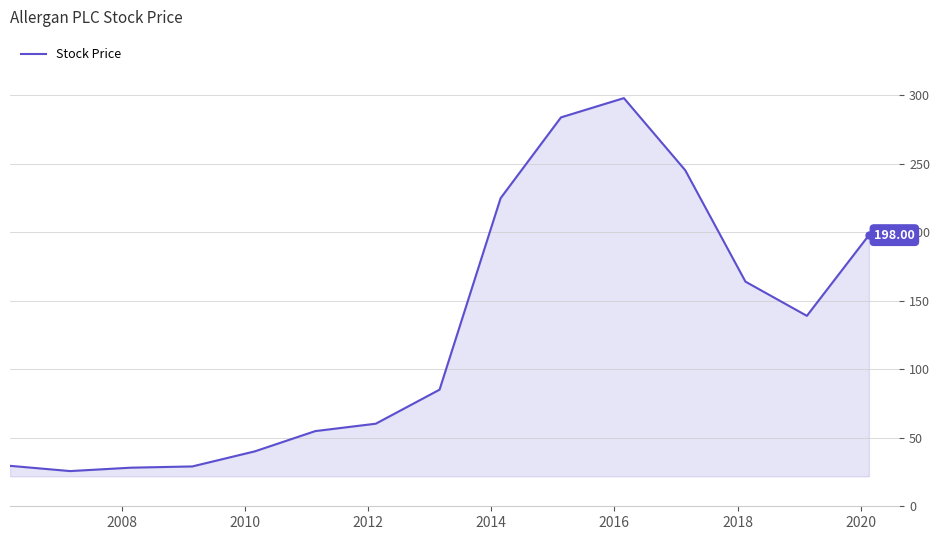

What is the maximum value shown in the chart?

298.1